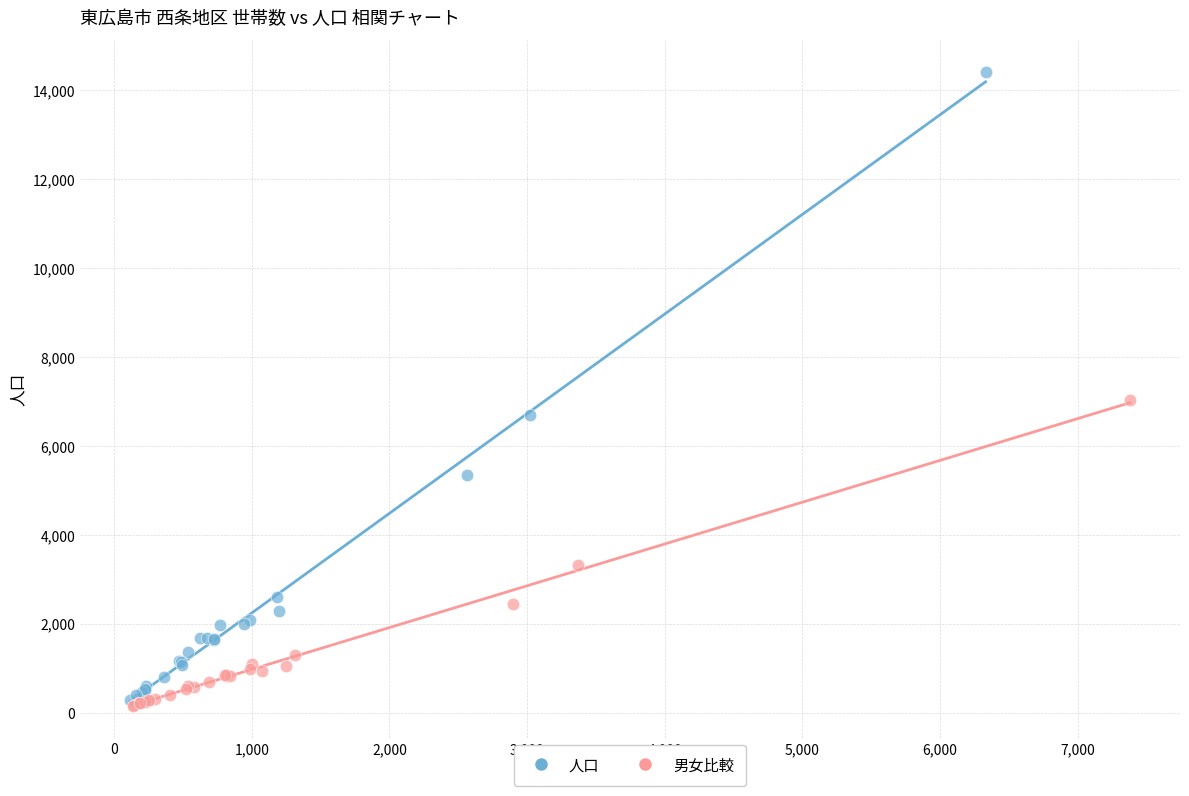

Which series reaches the maximum Y coordinate?

人口